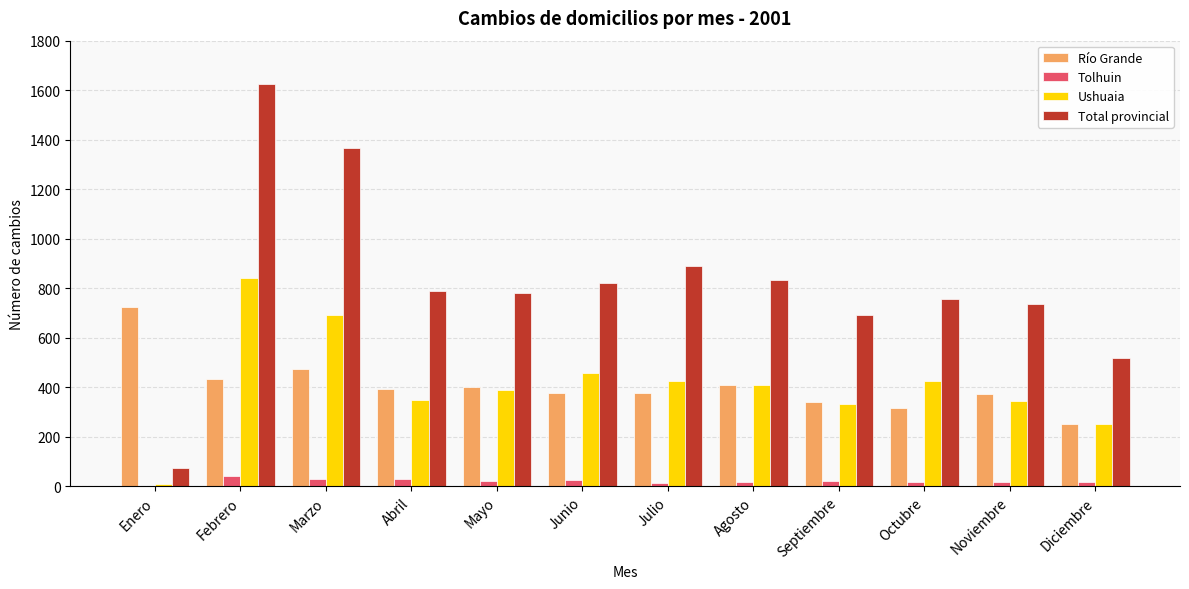

Which category has the highest value across all series?

Febrero